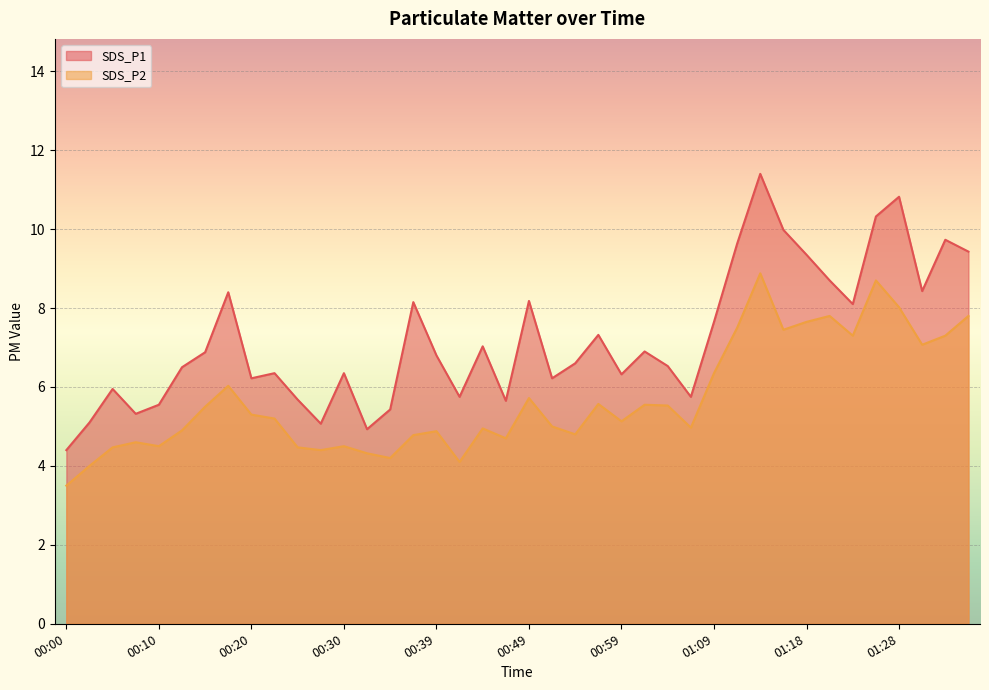

What is the label of the 31st point from the right?

00:22